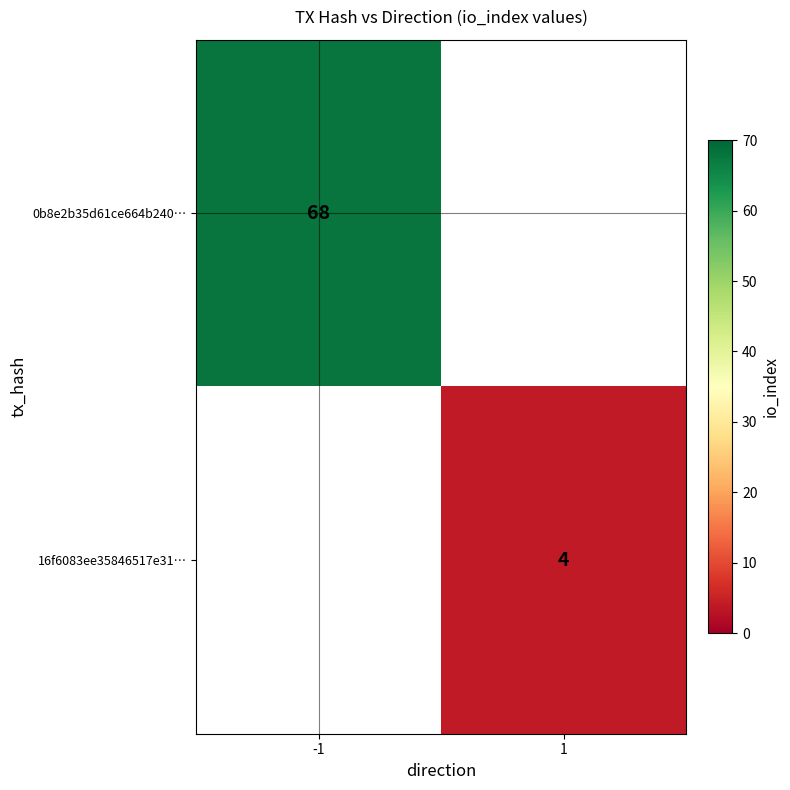

The value of 0b8e2b35d61ce664b240… at -1 is 68. True or false?

True